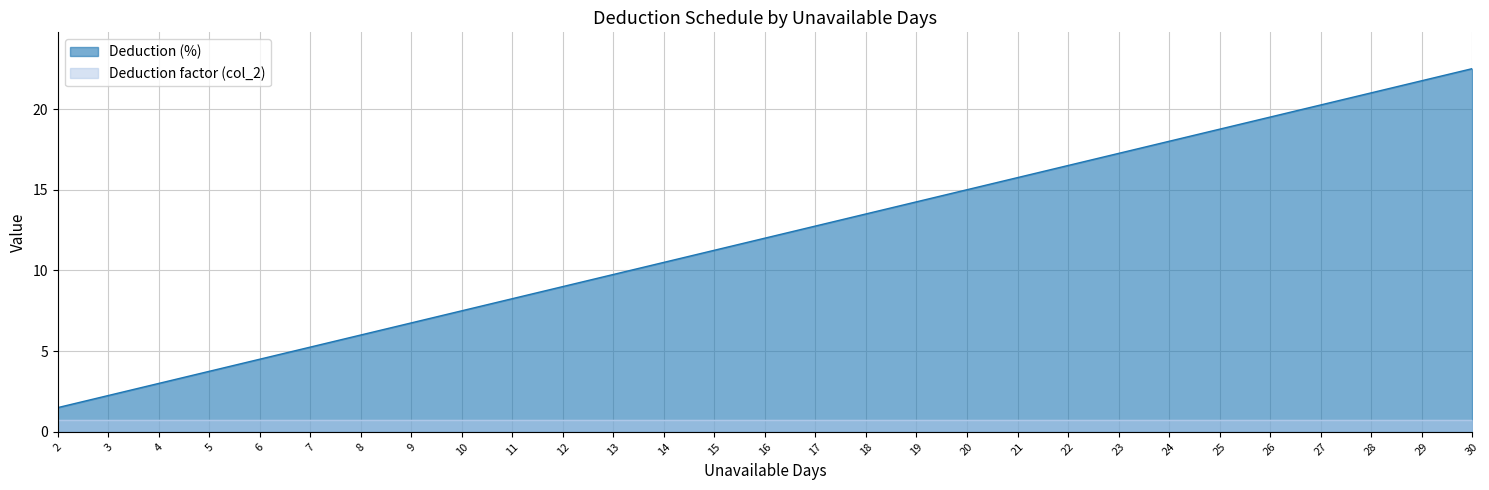

Read the Deduction (%) value at 14.

10.5